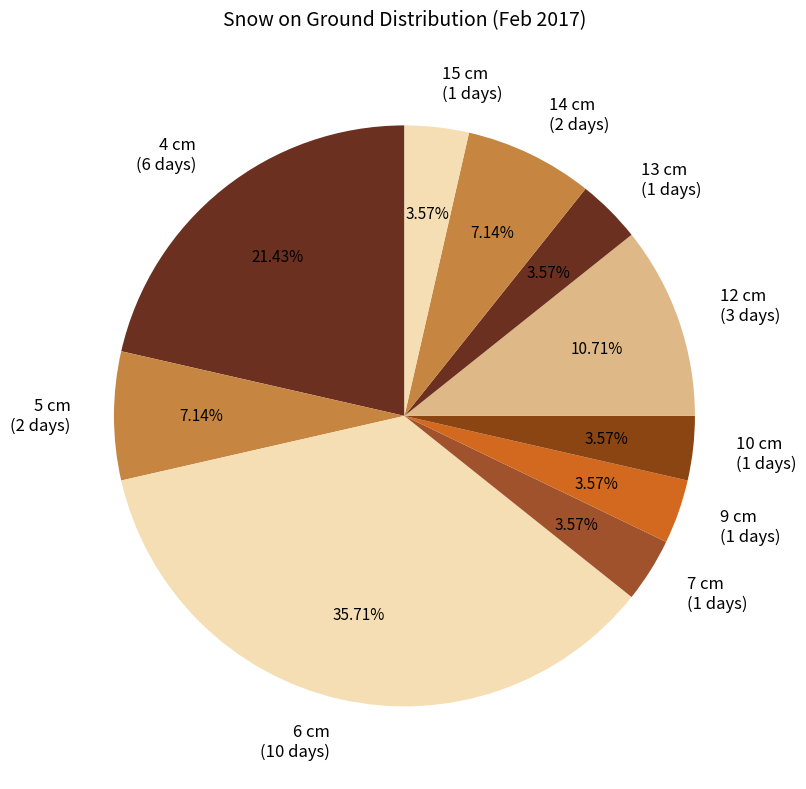

How many segments does this pie chart have?

10